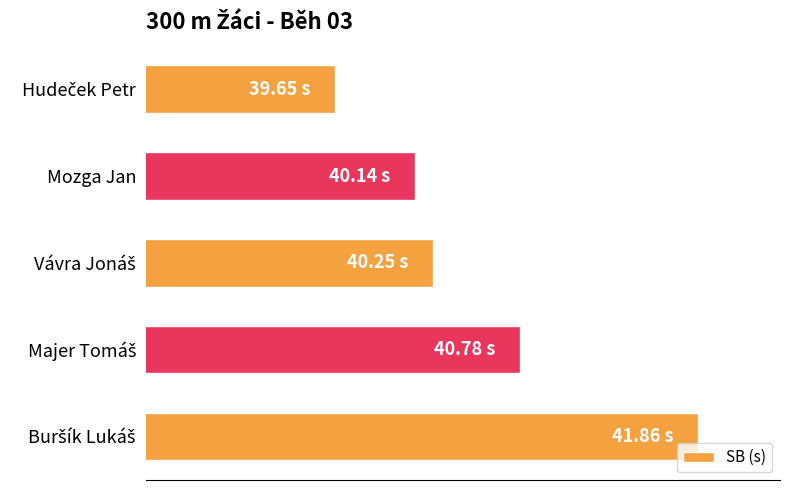

How many bars are there in total?

5